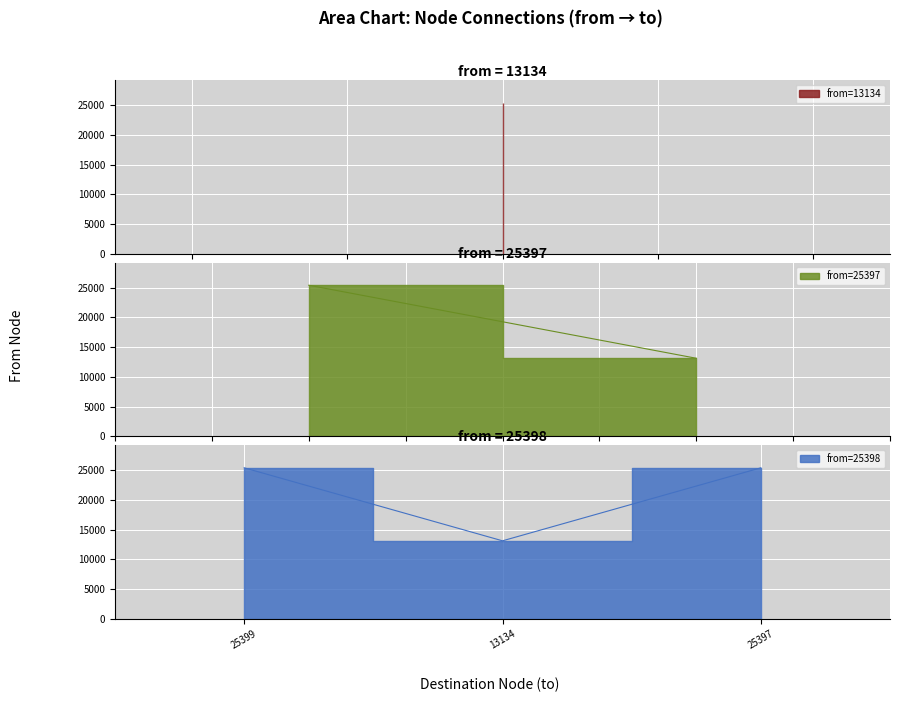

What is the value of the 25399 point at the 1st from the left?

25399